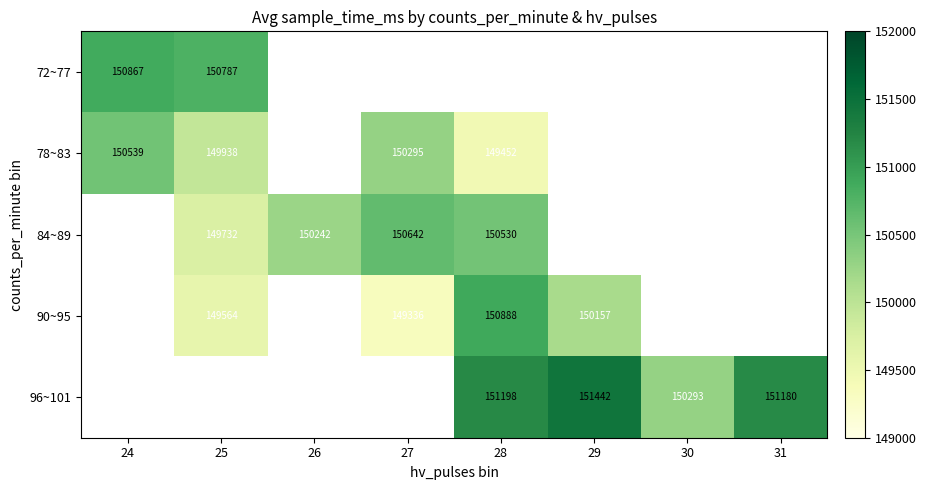

How many data points does each series have?

8